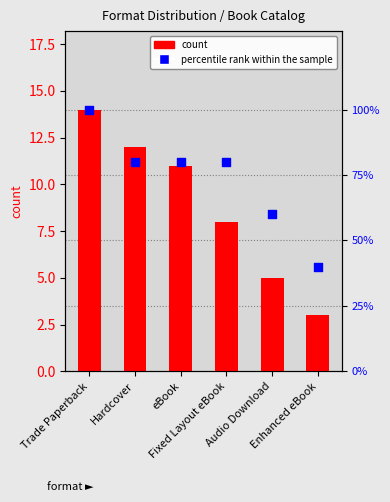

Which series reaches the minimum Y coordinate?

count